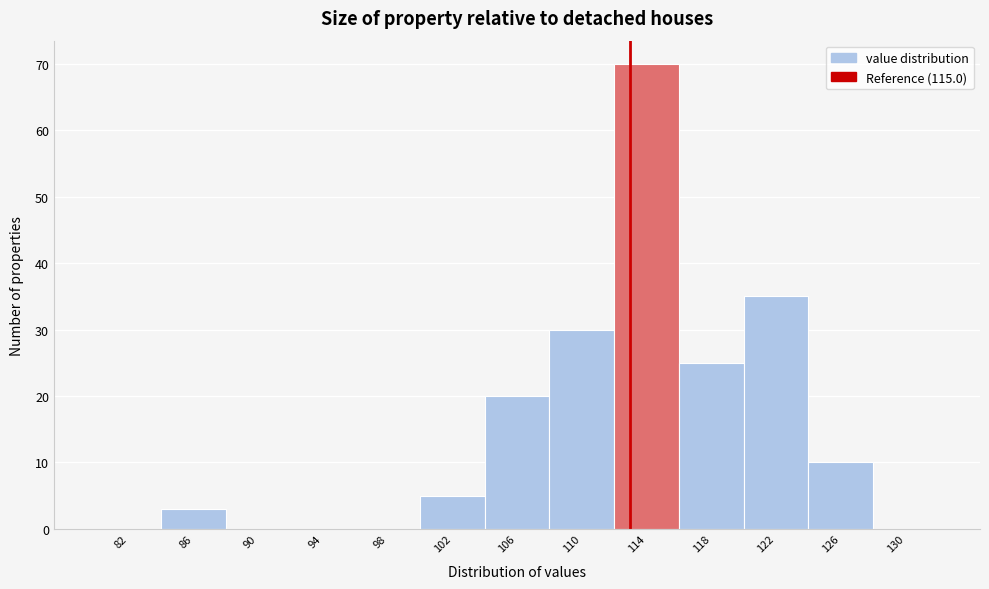

Reading left to right, list all the values displayed in this chart.

82=0	86=3	90=0	94=0	98=0	102=5	106=20	110=30	114=70	118=25	122=35	126=10	130=0